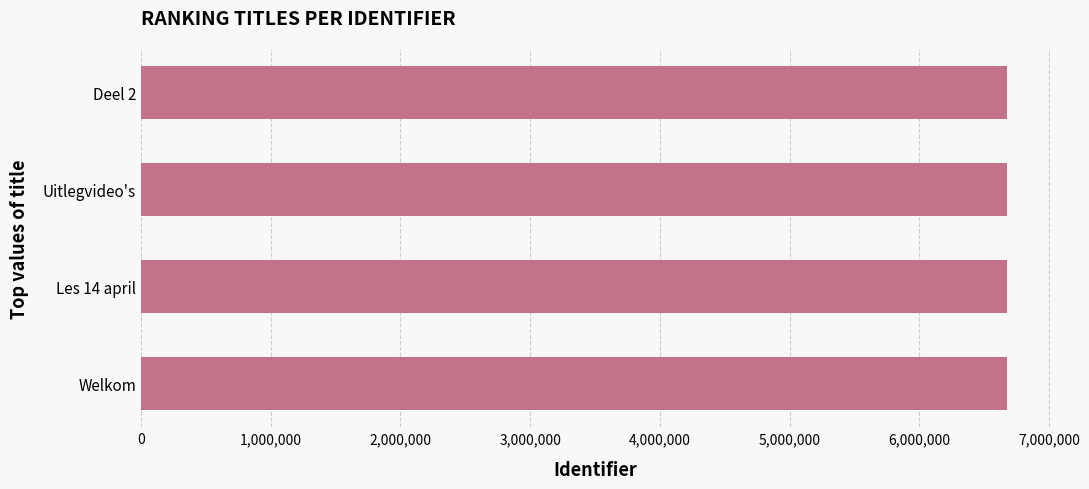

What is the ratio of the value at Les 14 april to the value at Uitlegvideo's?

1.0